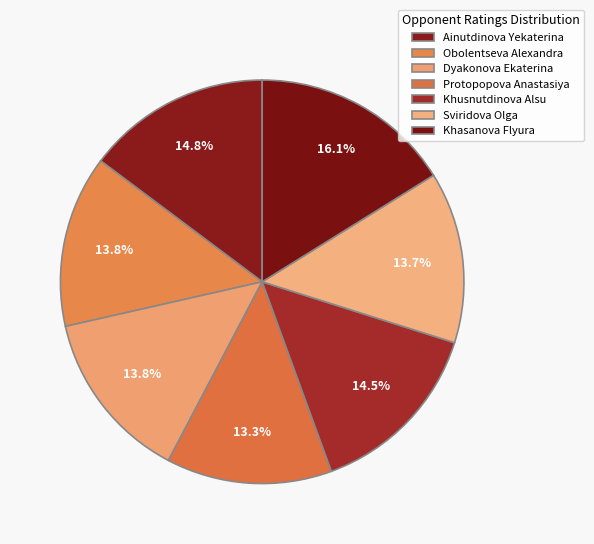

How many slices are in this pie chart?

7